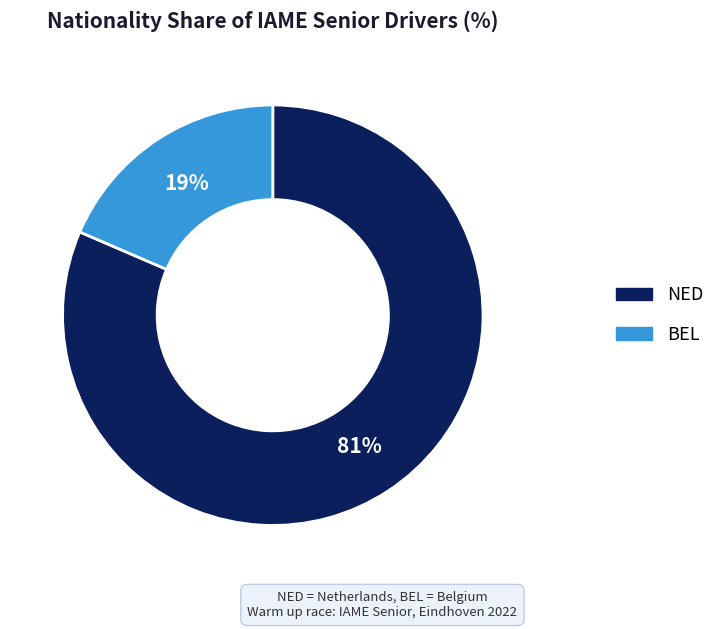

Between NED and BEL, which is larger?

NED